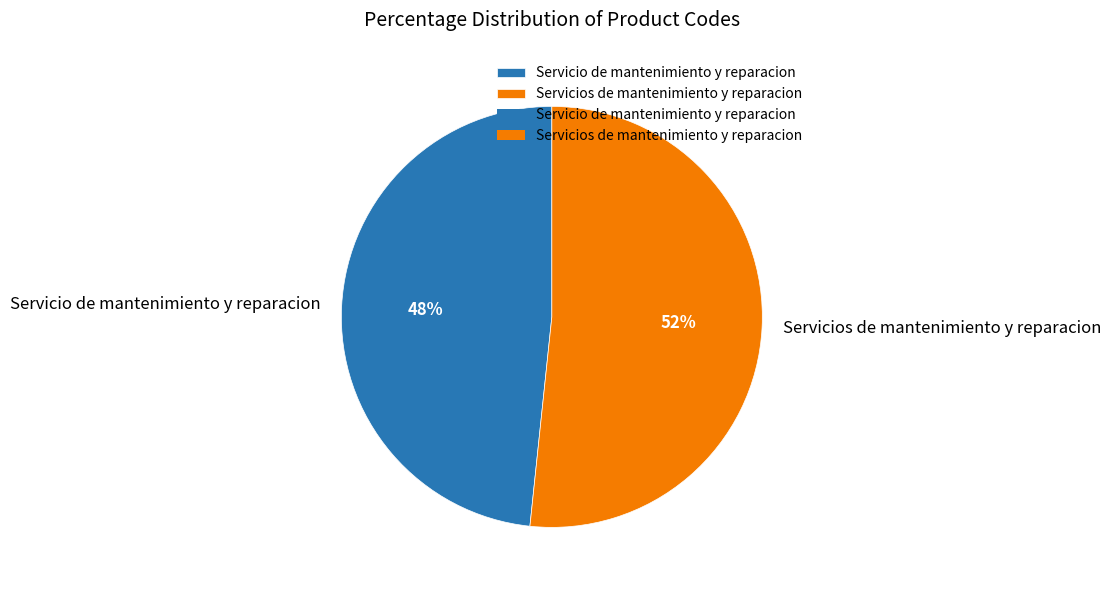

Does Servicio de mantenimiento y reparacion account for over 50% of the chart?

No